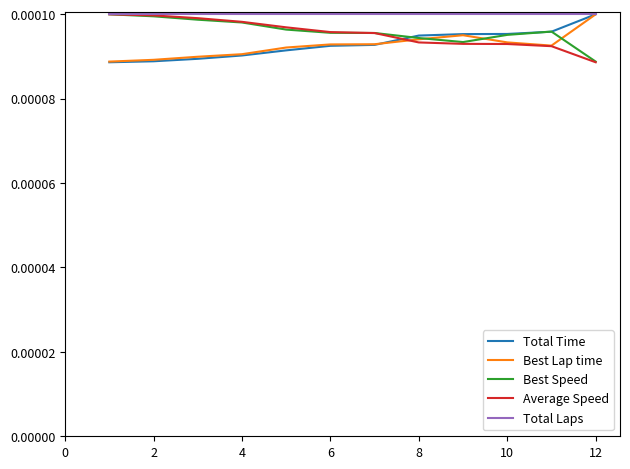

Which series has the largest total across all categories?

Total Laps